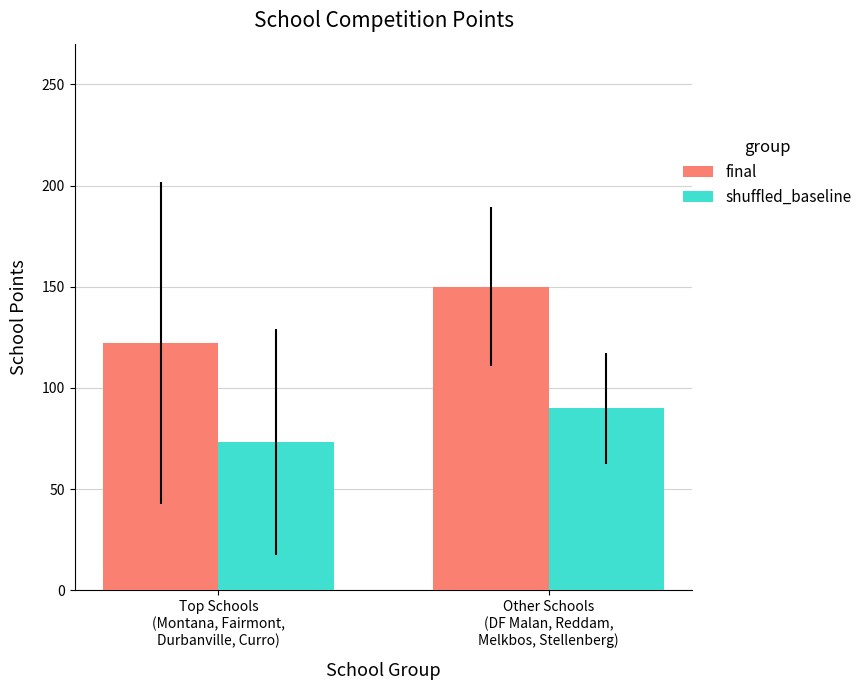

Reading left to right, transcribe all the data shown in this chart.

final: Top Schools
(Montana, Fairmont,
Durbanville, Curro)=122.2	Other Schools
(DF Malan, Reddam,
Melkbos, Stellenberg)=150.0
shuffled_baseline: Top Schools
(Montana, Fairmont,
Durbanville, Curro)=73.3	Other Schools
(DF Malan, Reddam,
Melkbos, Stellenberg)=90.0